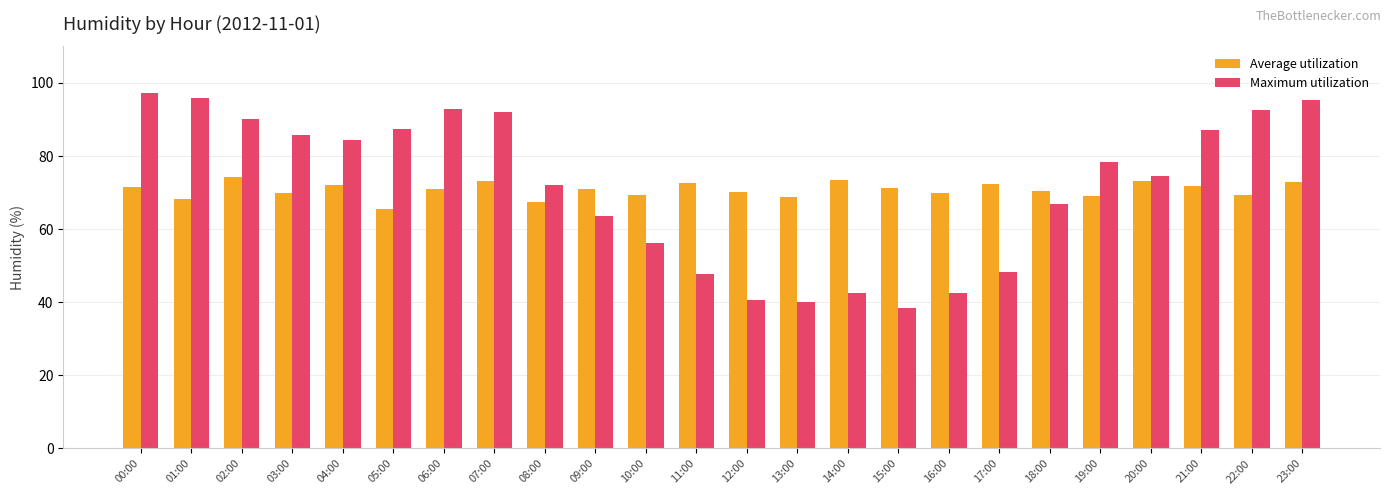

How many bars are there in each group?

2